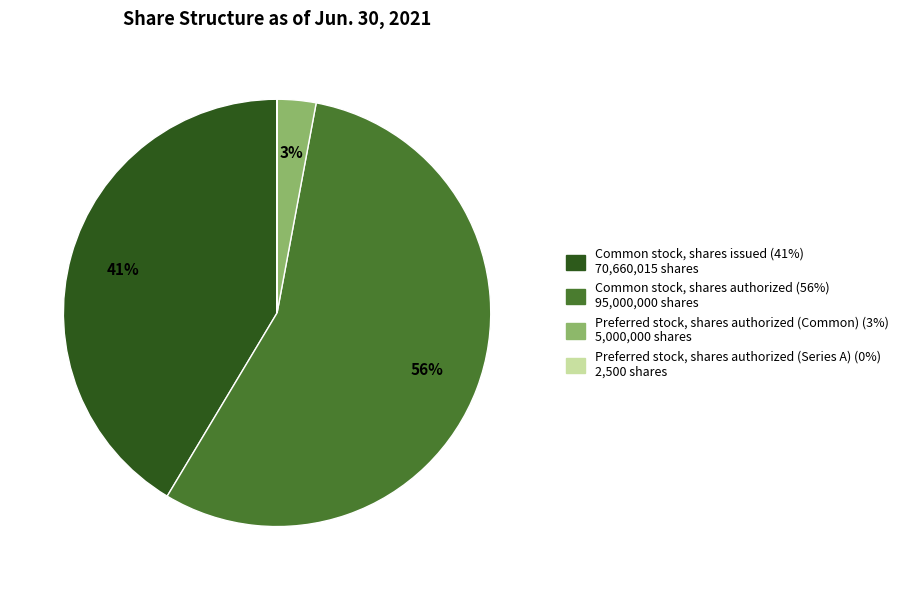

Is the sum of Preferred stock, shares authorized (Common) and Common stock, shares authorized greater than half?

Yes